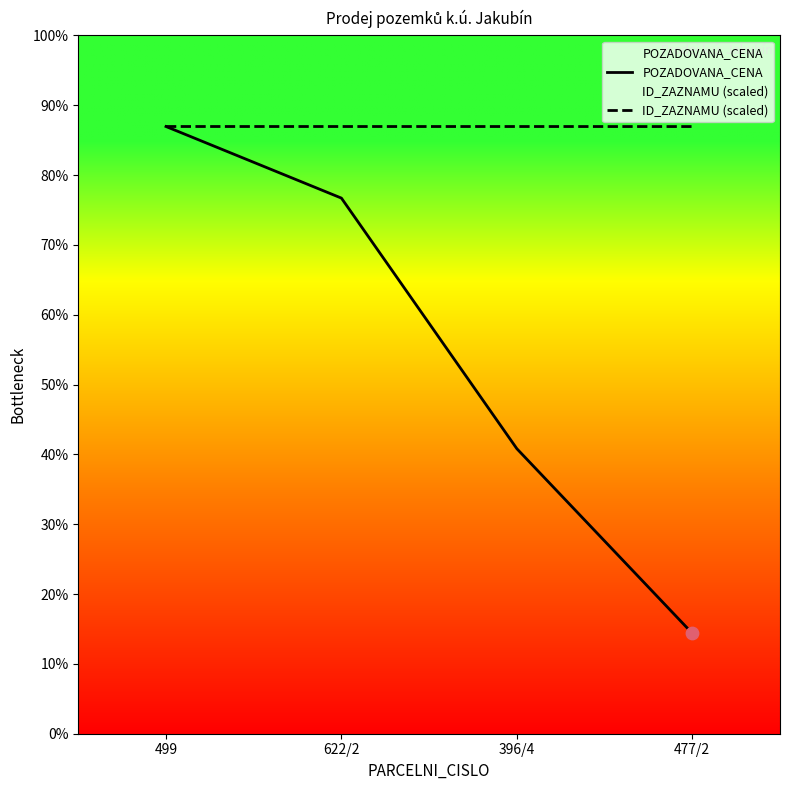

What are all the series names shown in the legend?

POZADOVANA_CENA, ID_ZAZNAMU (scaled)